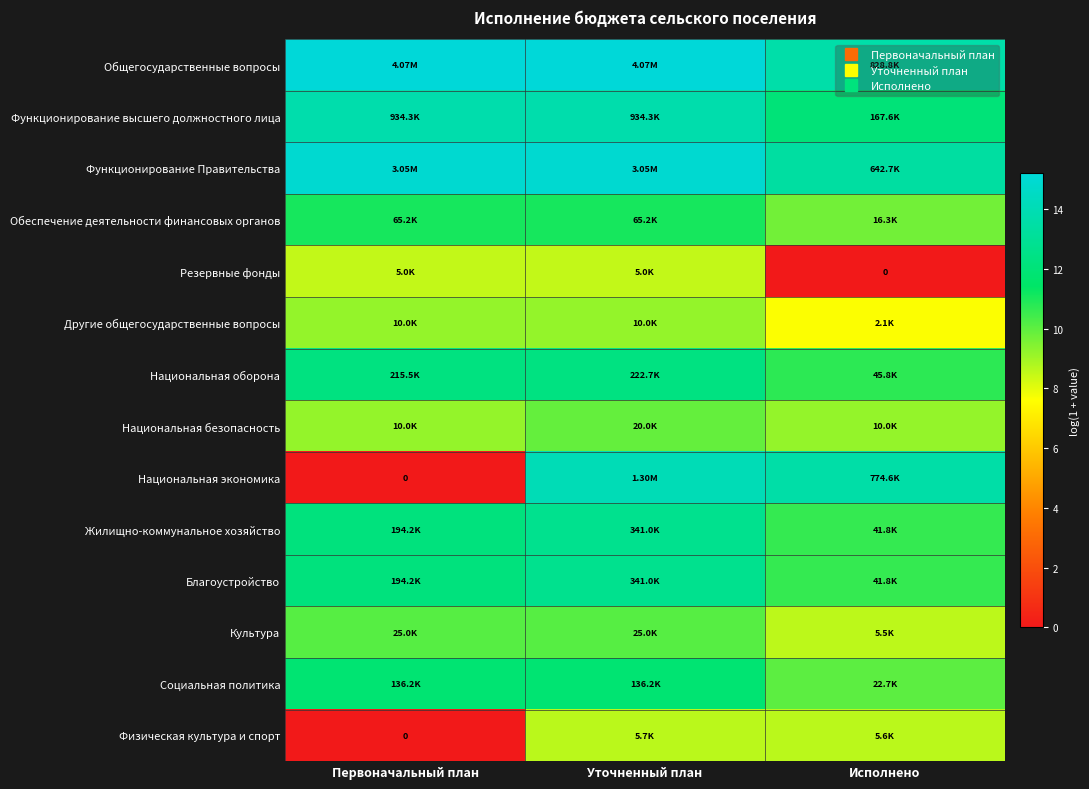

What is the total value across all series at Уточненный план?

165.1